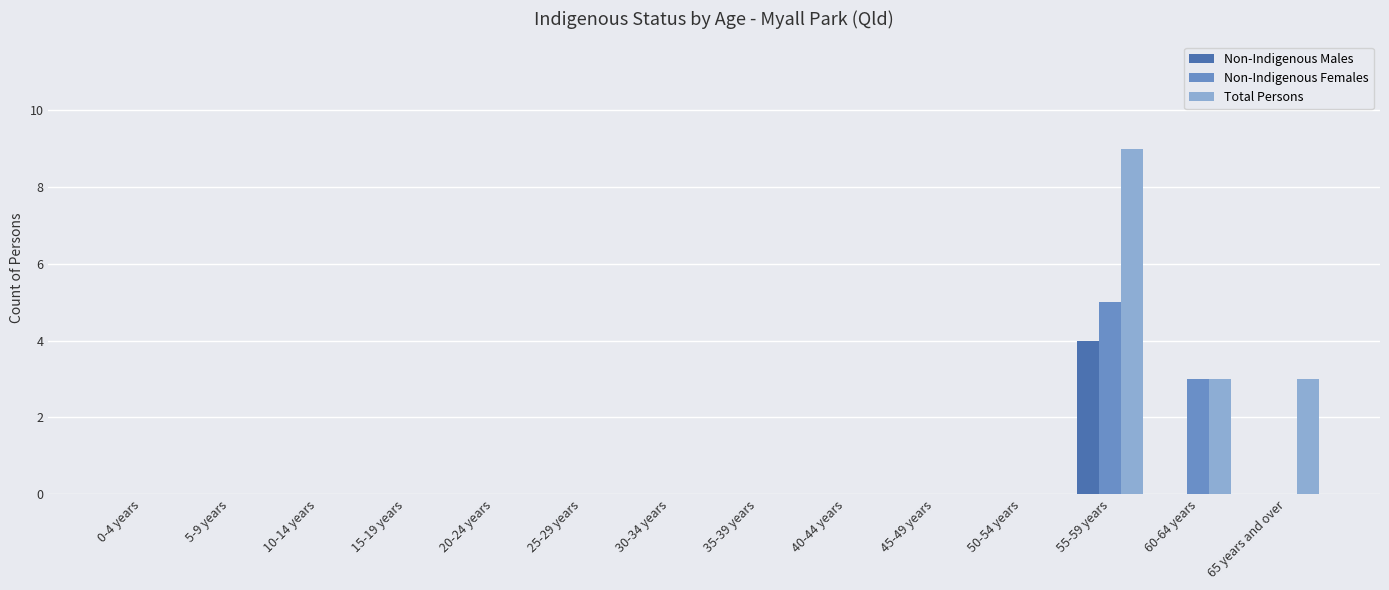

Are the bars grouped side by side (vs. stacked)?

Yes